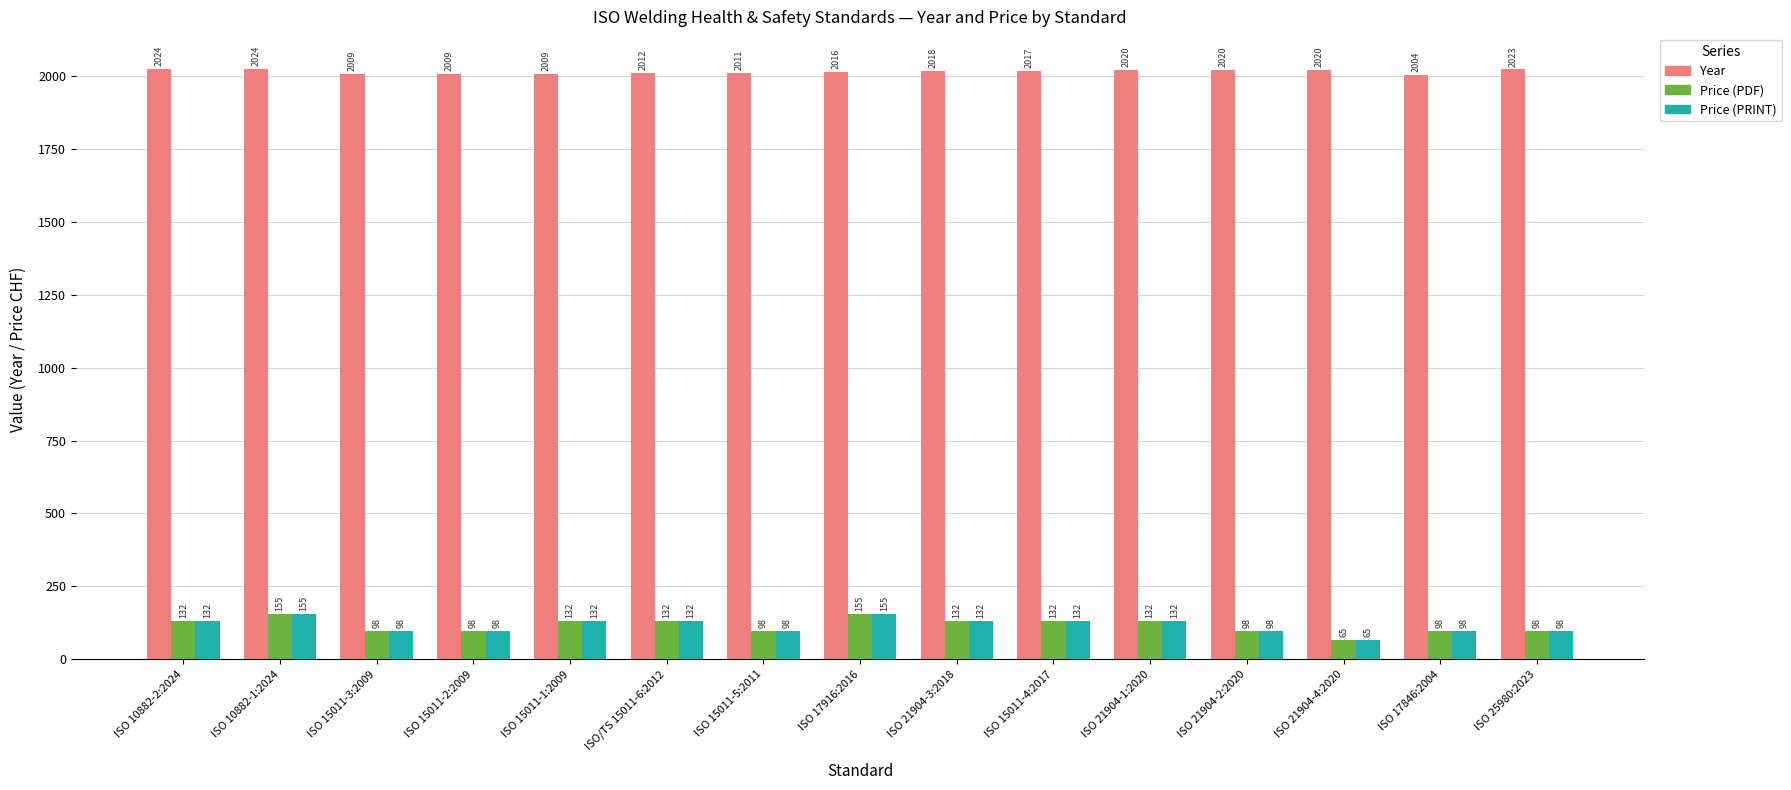

Read the Price (PDF) value at ISO 10882-1:2024, to the nearest 5.

155